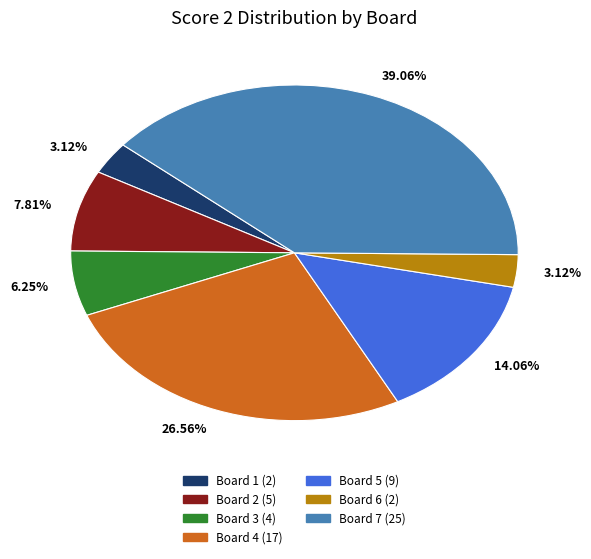

How many slices are in this pie chart?

7